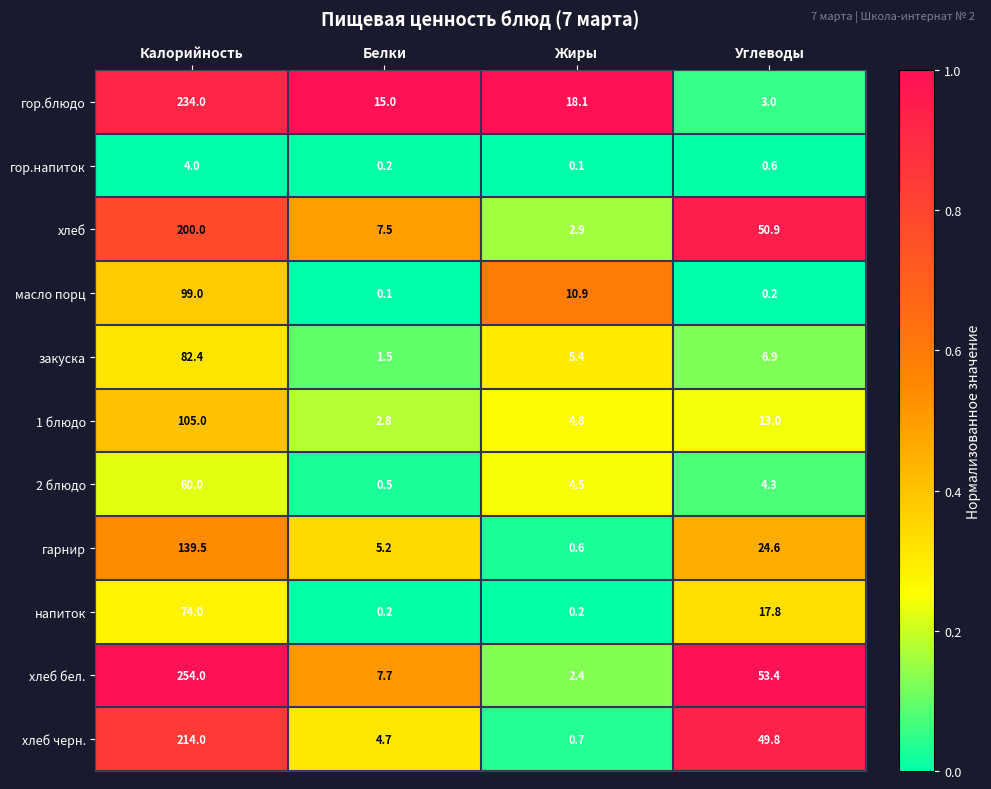

Which category has the highest value across all series?

Калорийность